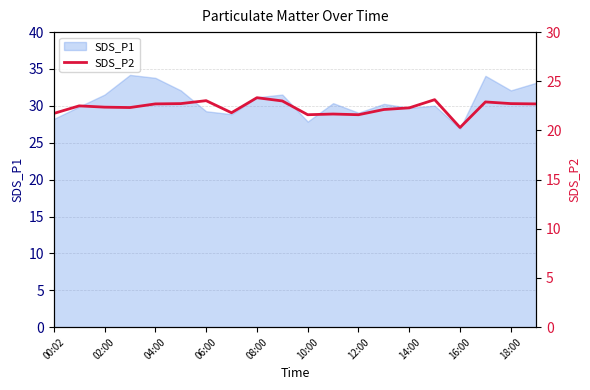

True or false: there are more than 0 points higher than both neighbors.

True